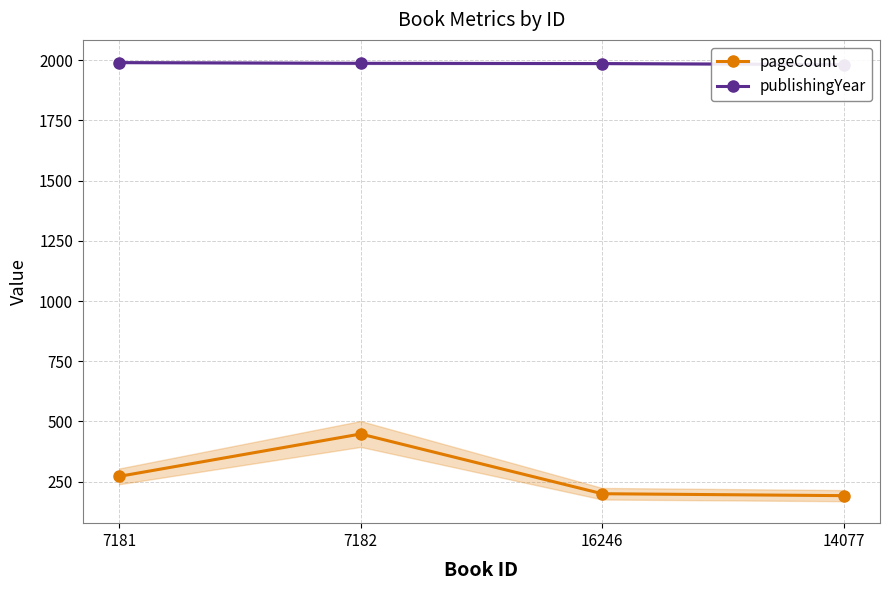

True or false: pageCount and publishingYear cross at least once.

False